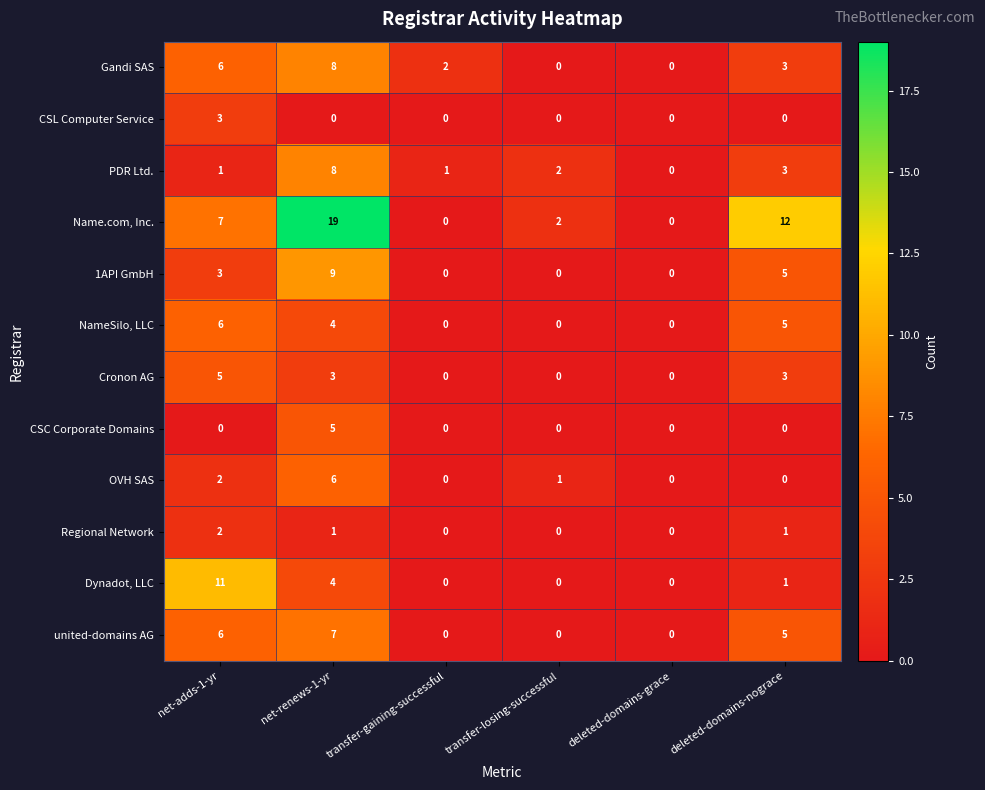

Which series has the widest spread of values?

Name.com, Inc.